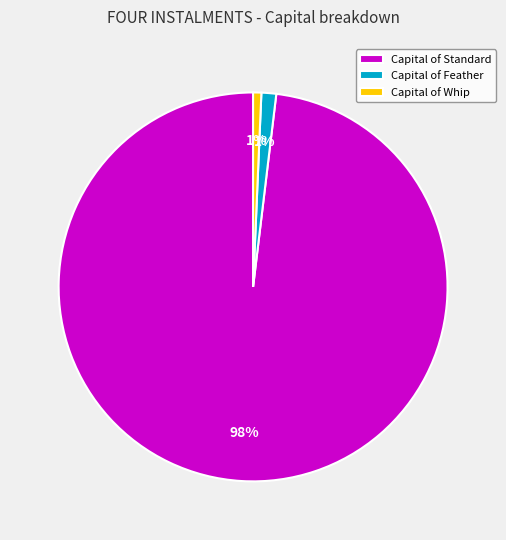

Between Capital of Standard and Capital of Whip, which is larger?

Capital of Standard